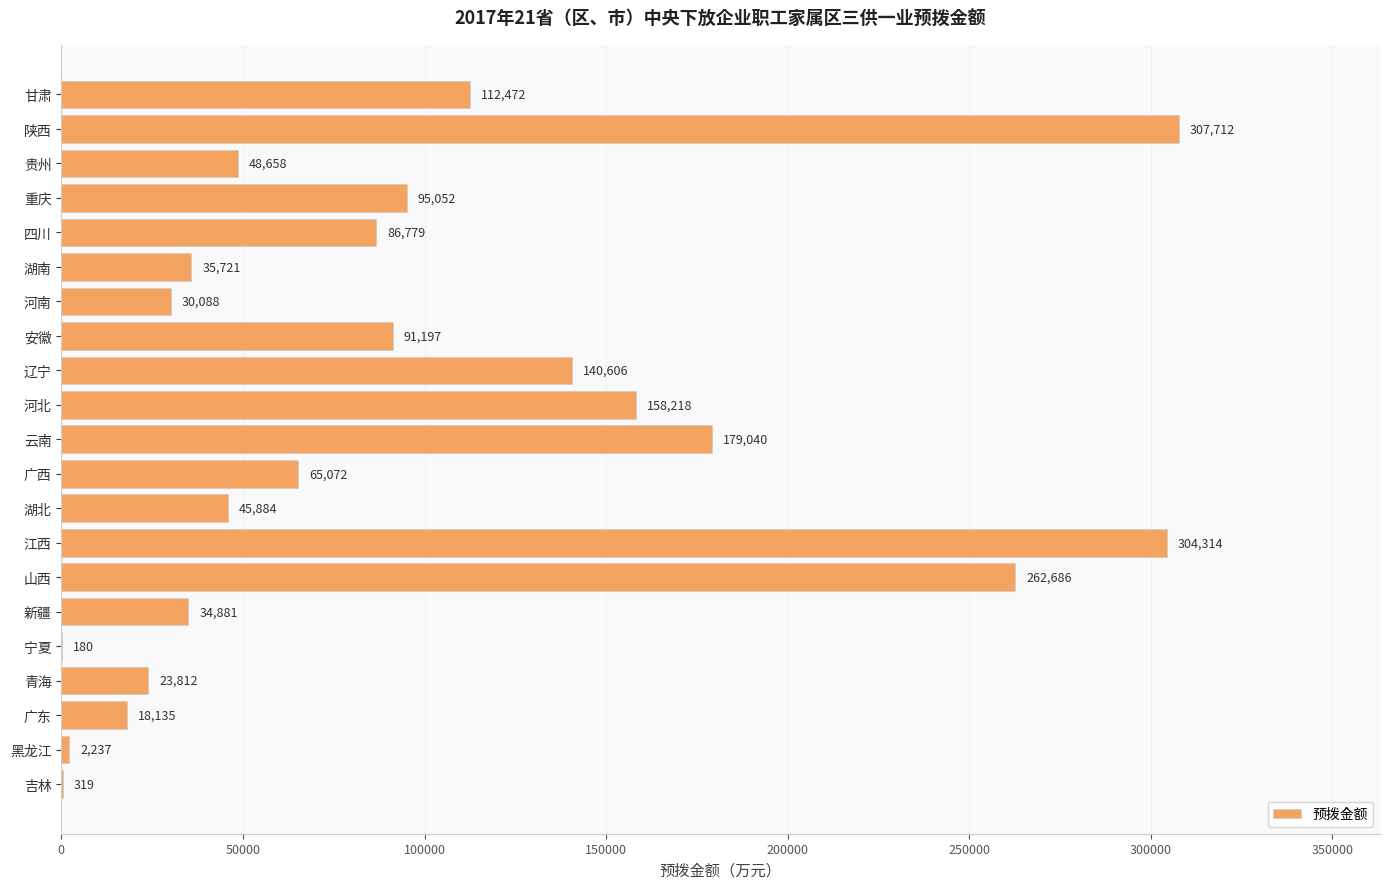

Where is the data nearest to the value 153946?

河北